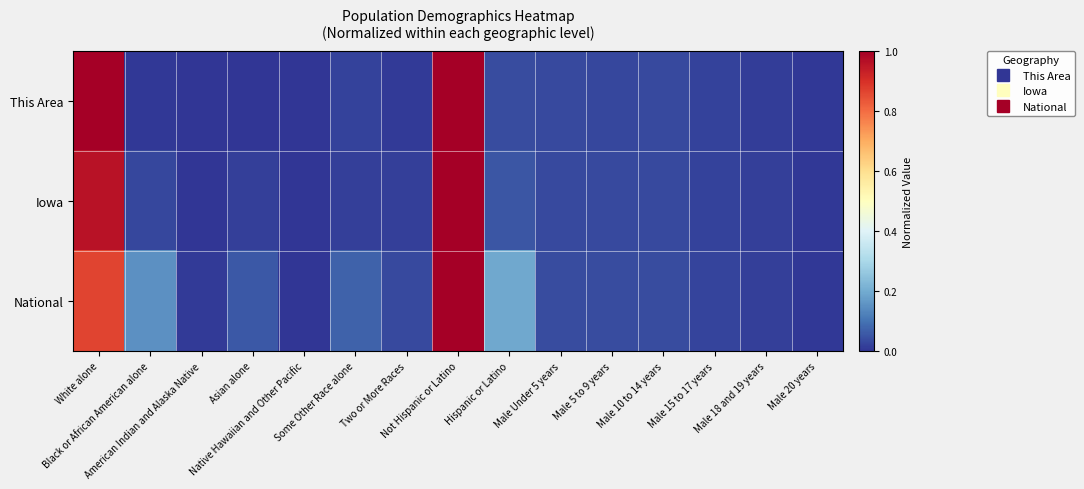

Reading left to right, list all the values displayed in this chart.

This Area: White alone=1.0	Black or African American alone=0.0	American Indian and Alaska Native=0.0	Asian alone=0.0	Native Hawaiian and Other Pacific=0.0	Some Other Race alone=0.0	Two or More Races=0.0	Not Hispanic or Latino=1.0	Hispanic or Latino=0.0	Male Under 5 years=0.0	Male 5 to 9 years=0.0	Male 10 to 14 years=0.0	Male 15 to 17 years=0.0	Male 18 and 19 years=0.0	Male 20 years=0.0
Iowa: White alone=1.0	Black or African American alone=0.0	American Indian and Alaska Native=0.0	Asian alone=0.0	Native Hawaiian and Other Pacific=0.0	Some Other Race alone=0.0	Two or More Races=0.0	Not Hispanic or Latino=1.0	Hispanic or Latino=0.1	Male Under 5 years=0.0	Male 5 to 9 years=0.0	Male 10 to 14 years=0.0	Male 15 to 17 years=0.0	Male 18 and 19 years=0.0	Male 20 years=0.0
National: White alone=0.9	Black or African American alone=0.1	American Indian and Alaska Native=0.0	Asian alone=0.1	Native Hawaiian and Other Pacific=0.0	Some Other Race alone=0.1	Two or More Races=0.0	Not Hispanic or Latino=1.0	Hispanic or Latino=0.2	Male Under 5 years=0.0	Male 5 to 9 years=0.0	Male 10 to 14 years=0.0	Male 15 to 17 years=0.0	Male 18 and 19 years=0.0	Male 20 years=0.0